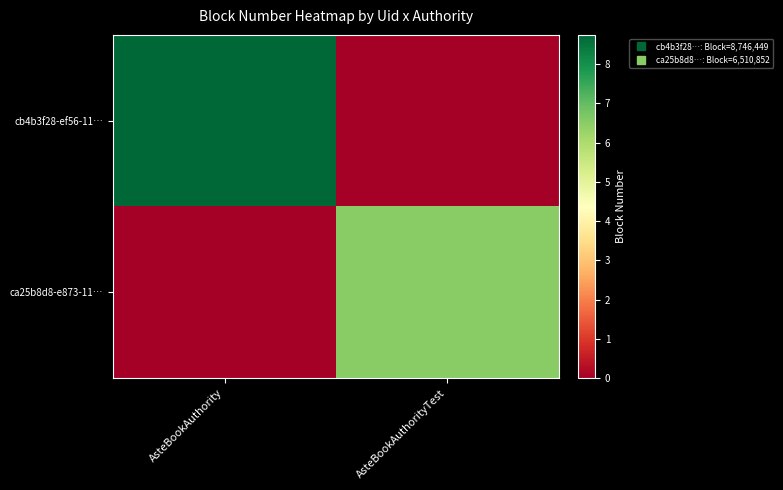

At which category is the sum across all series the highest?

AsteBookAuthority